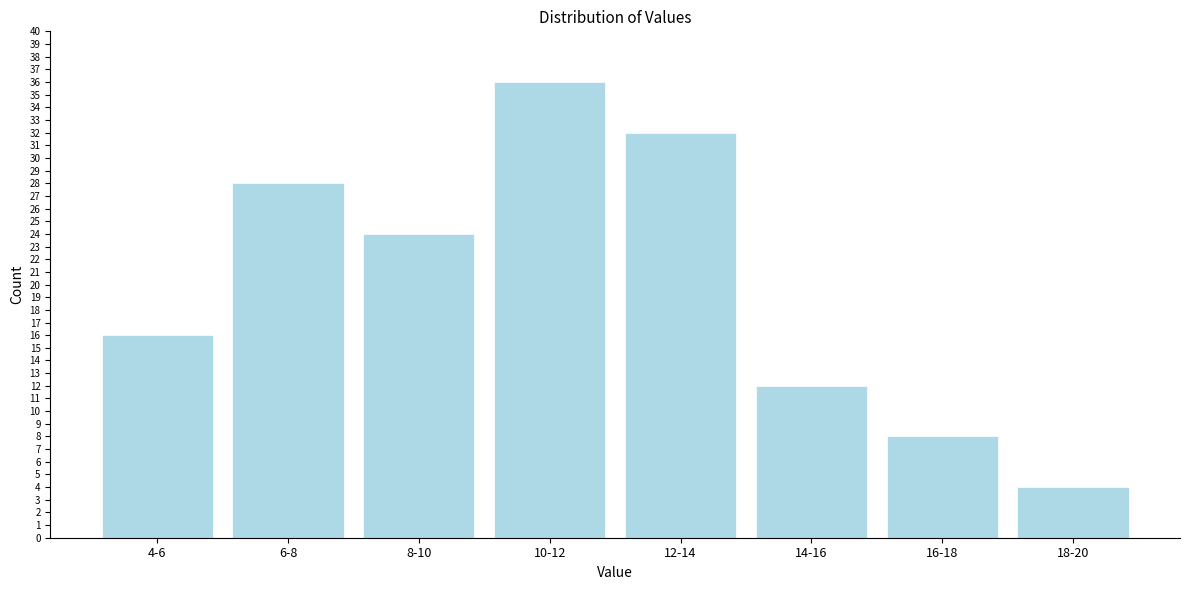

Reading right to left, list all the values displayed in this chart.

18-20=4	16-18=8	14-16=12	12-14=32	10-12=36	8-10=24	6-8=28	4-6=16